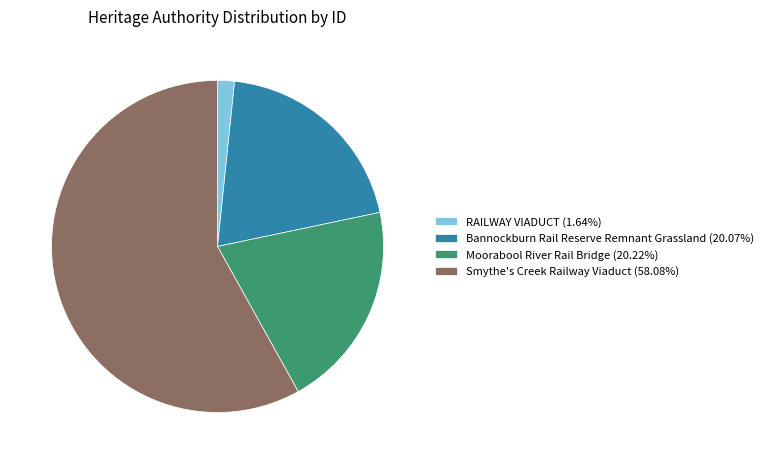

Combined, do RAILWAY VIADUCT (1.64%) and Smythe's Creek Railway Viaduct (58.08%) account for over 50%?

Yes